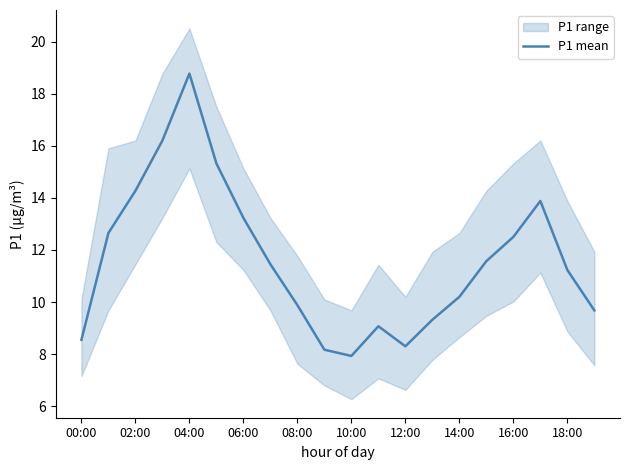

Read the value at 11.

9.1